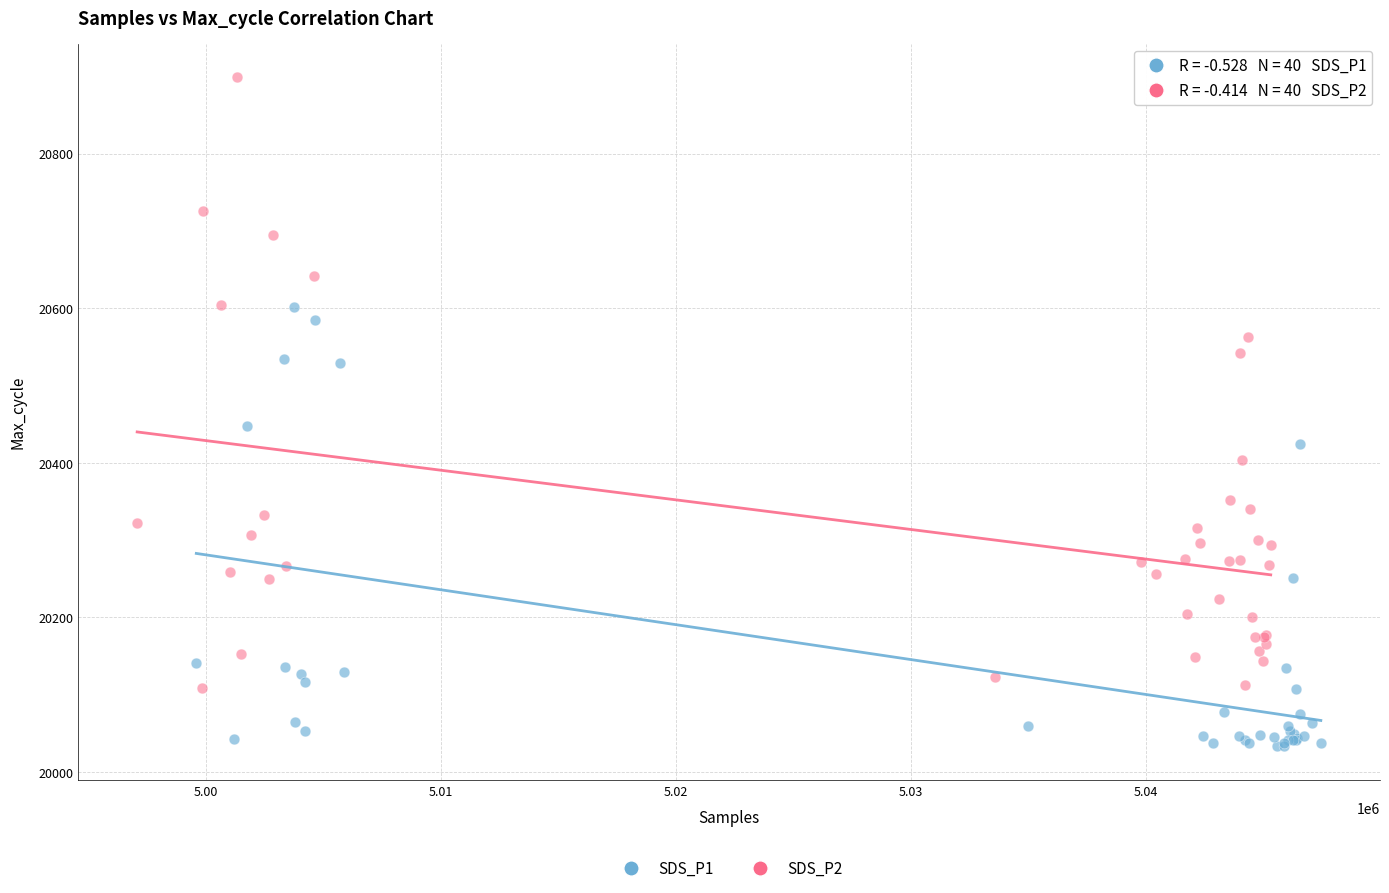

Which series contains the highest Y value?

SDS_P2